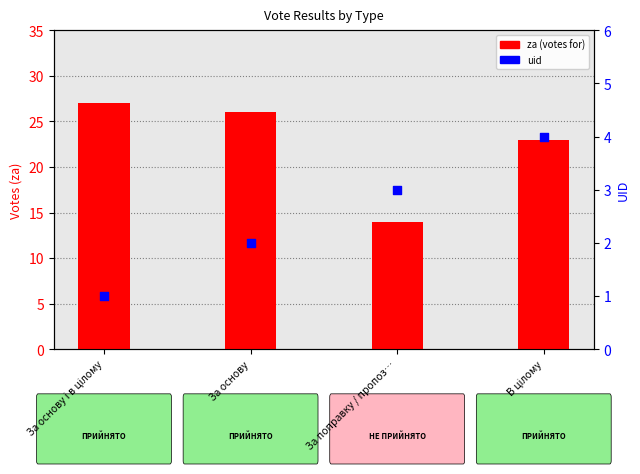

Which series reaches the maximum Y coordinate?

za (votes for)